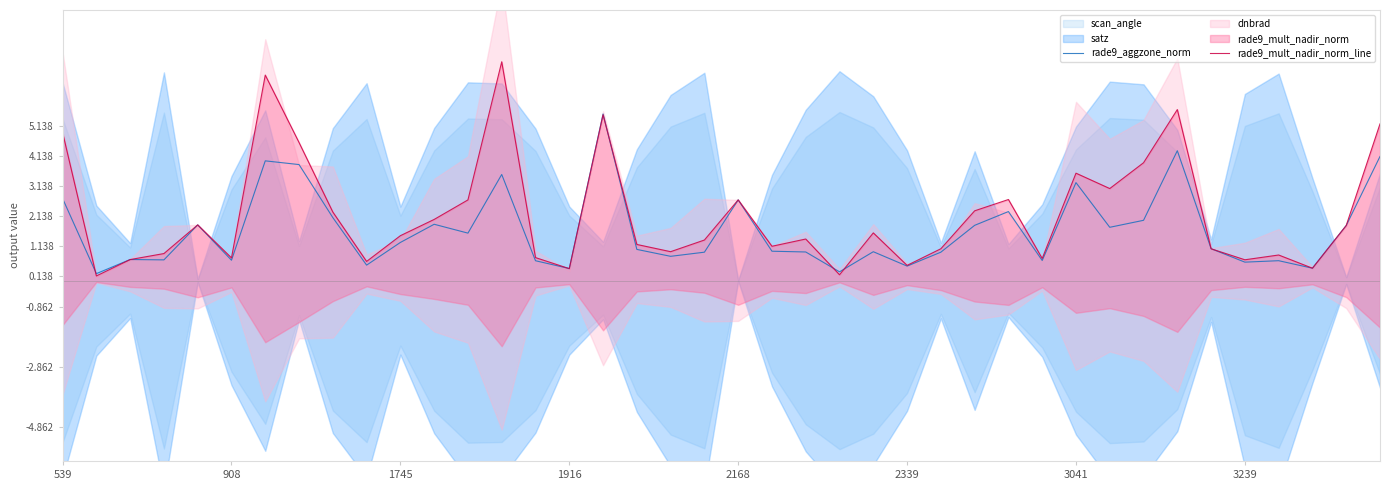

After their last crossing, which series has the higher values: rade9_aggzone_norm or rade9_mult_nadir_norm_line?

rade9_mult_nadir_norm_line